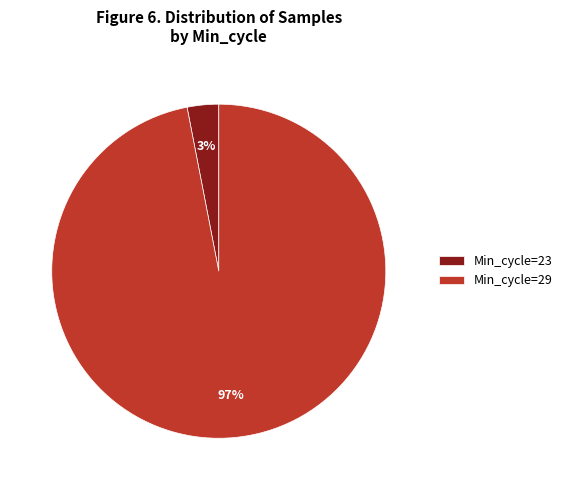

Which category accounts for the majority?

Min_cycle=29